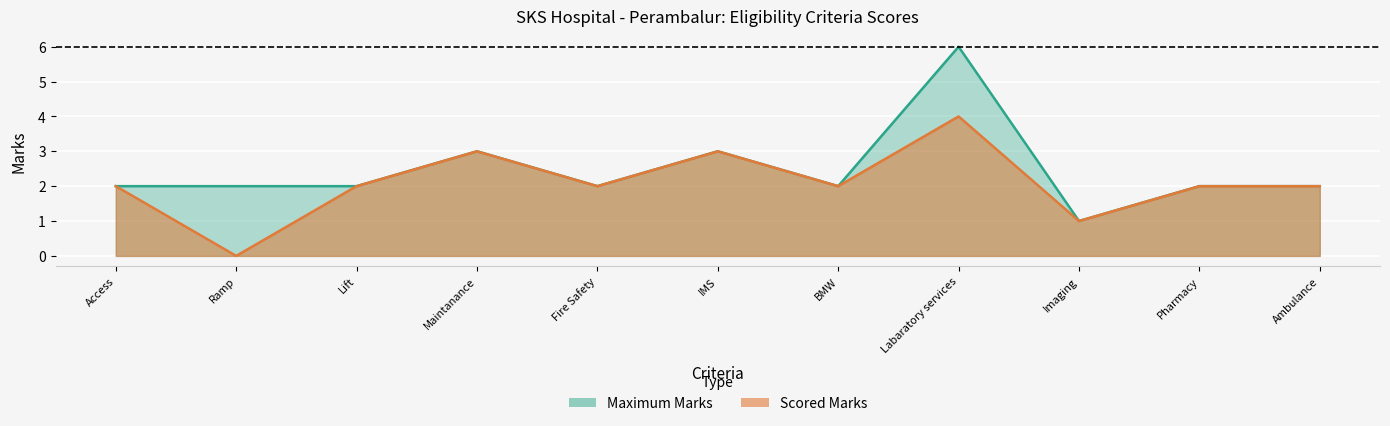

True or false: Scored Marks and Maximum Marks cross at least once.

False